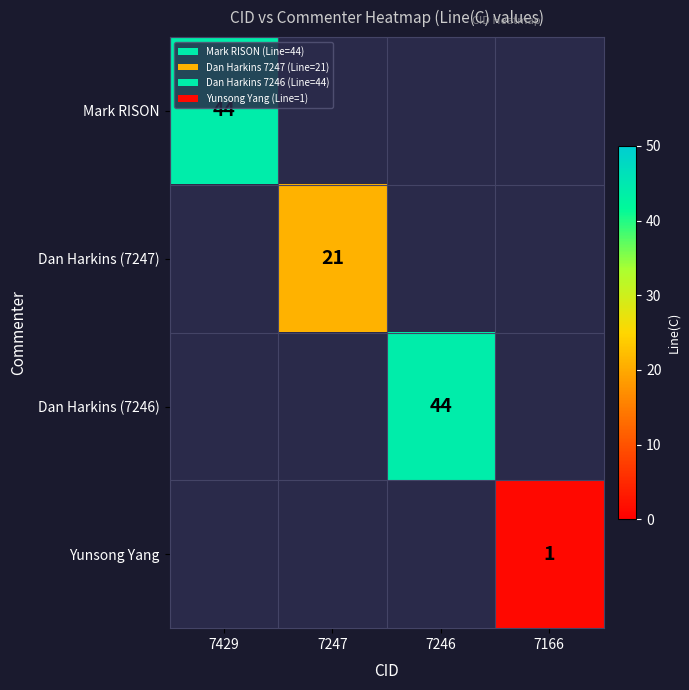

Count the number of data series in this chart.

4